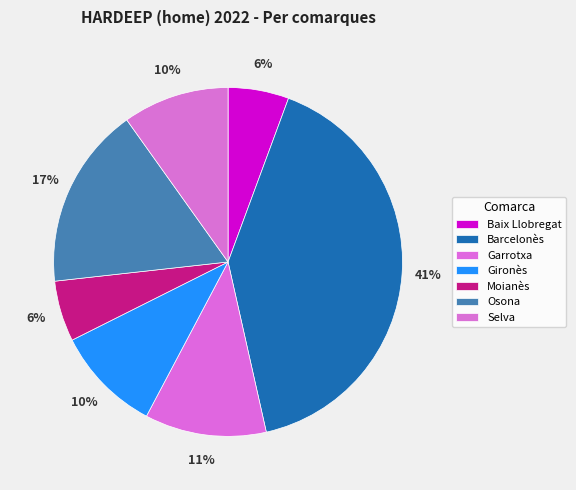

To the nearest percent, what is the combined percentage of Selva and Osona?

27%